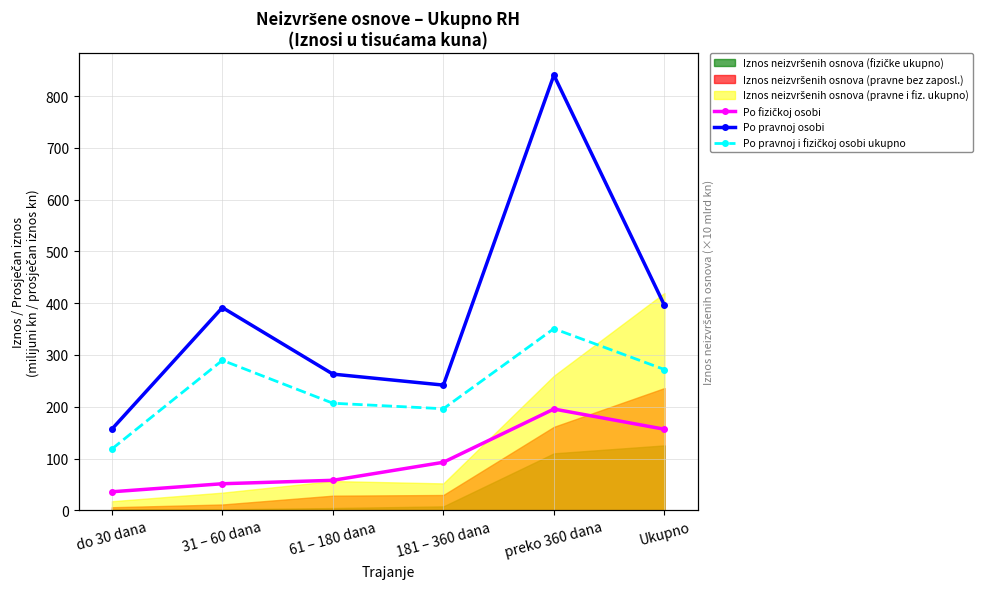

Which series has the largest total across all categories?

Po pravnoj osobi